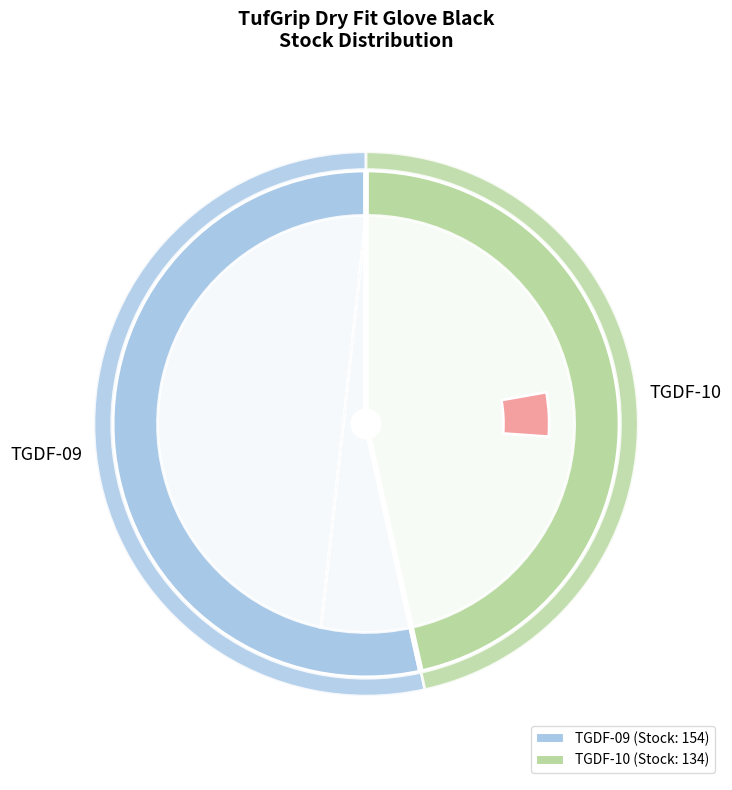

What is the largest slice in the pie chart?

TGDF-09